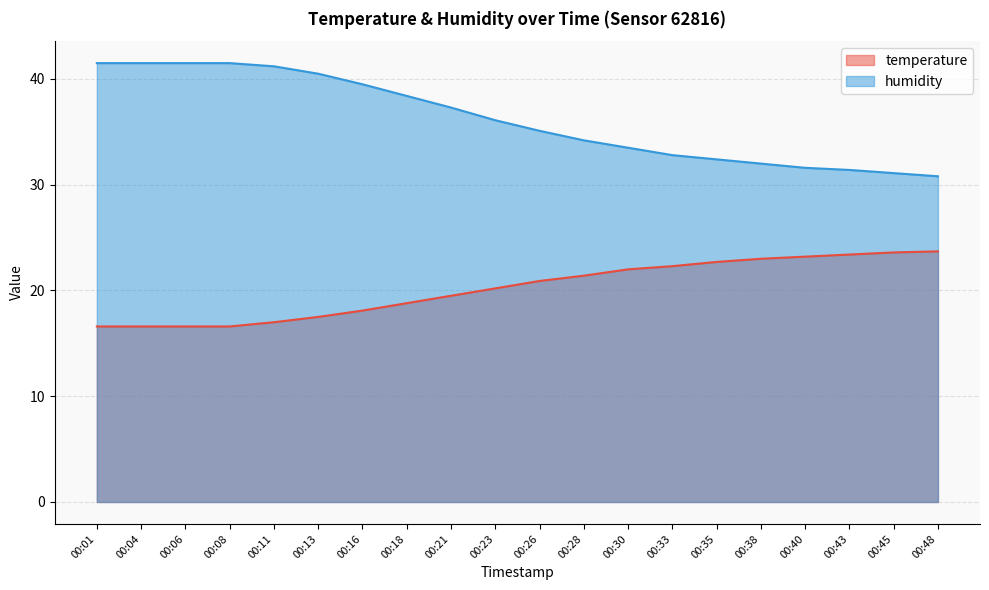

True or false: humidity has more than 2 interior local peaks.

False